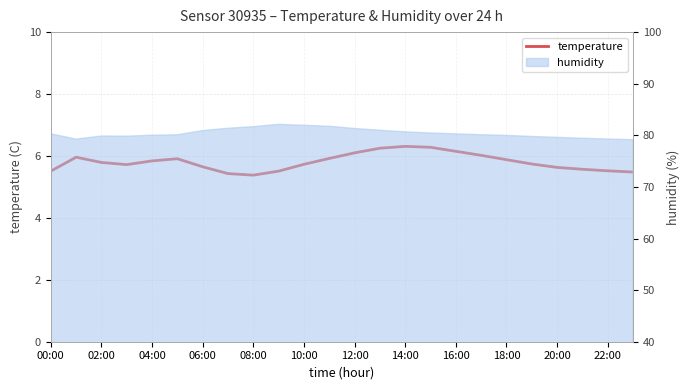

Which label corresponds to the largest value in the chart?

14:00